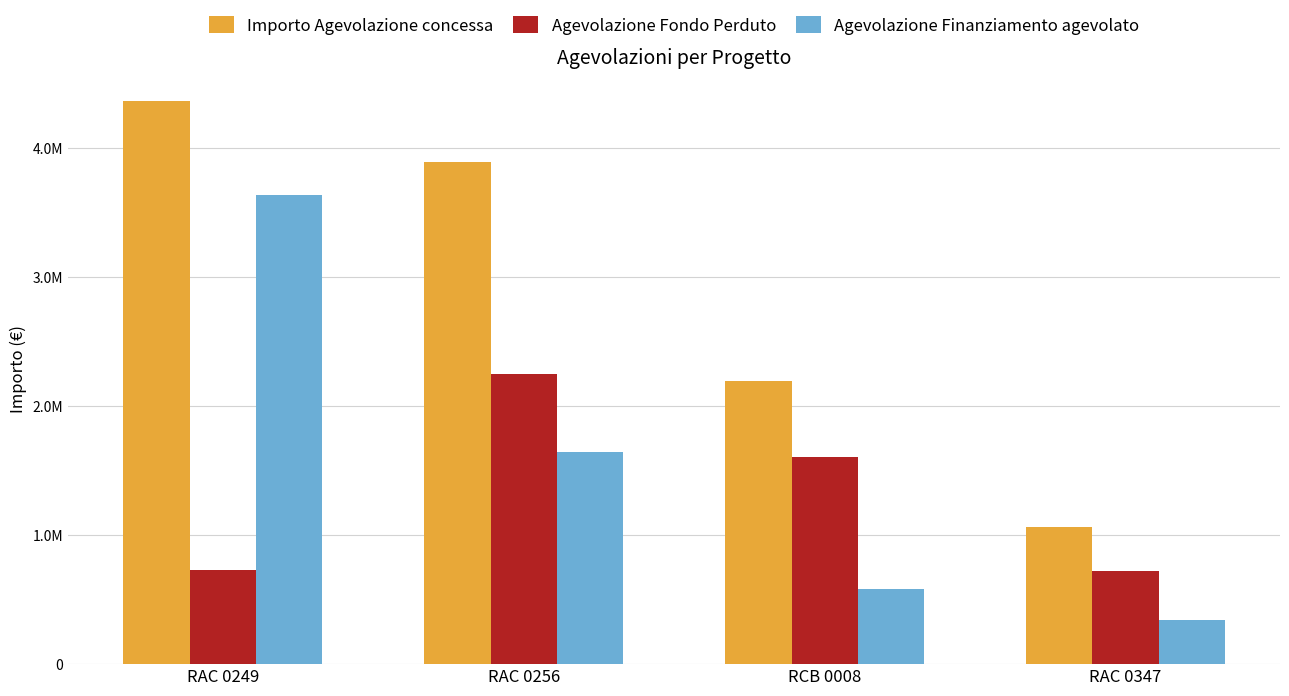

What position from the left is RAC 0347?

4